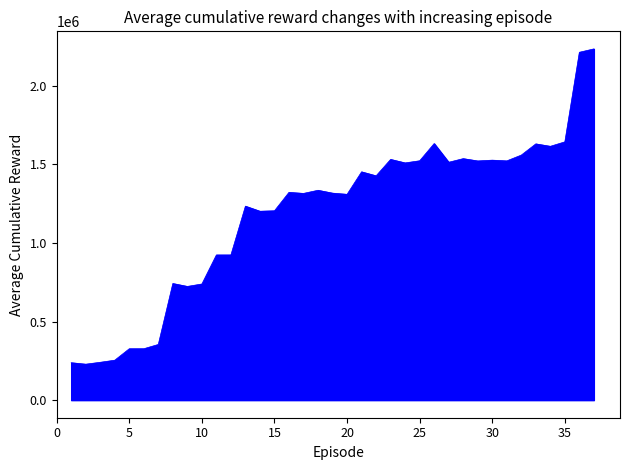

What is the minimum value shown in the chart?

228773.0